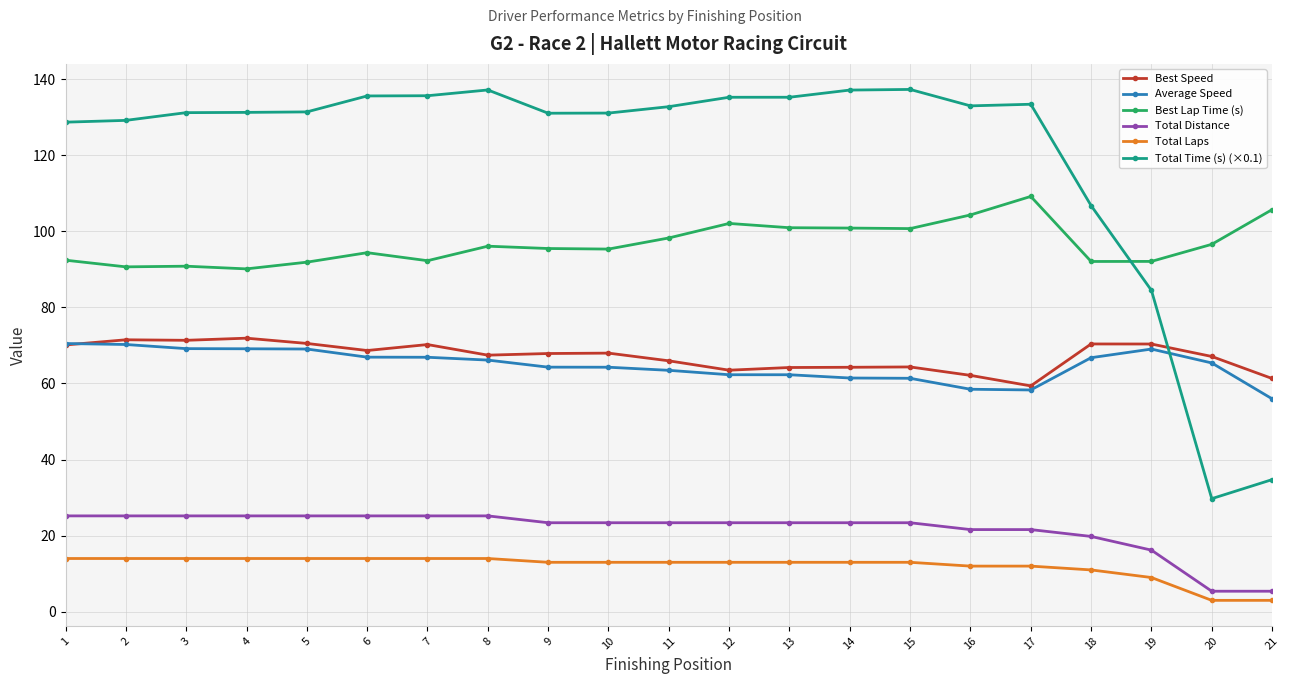

What is the lowest value of the Total Time (s) (×0.1) series?

29.7